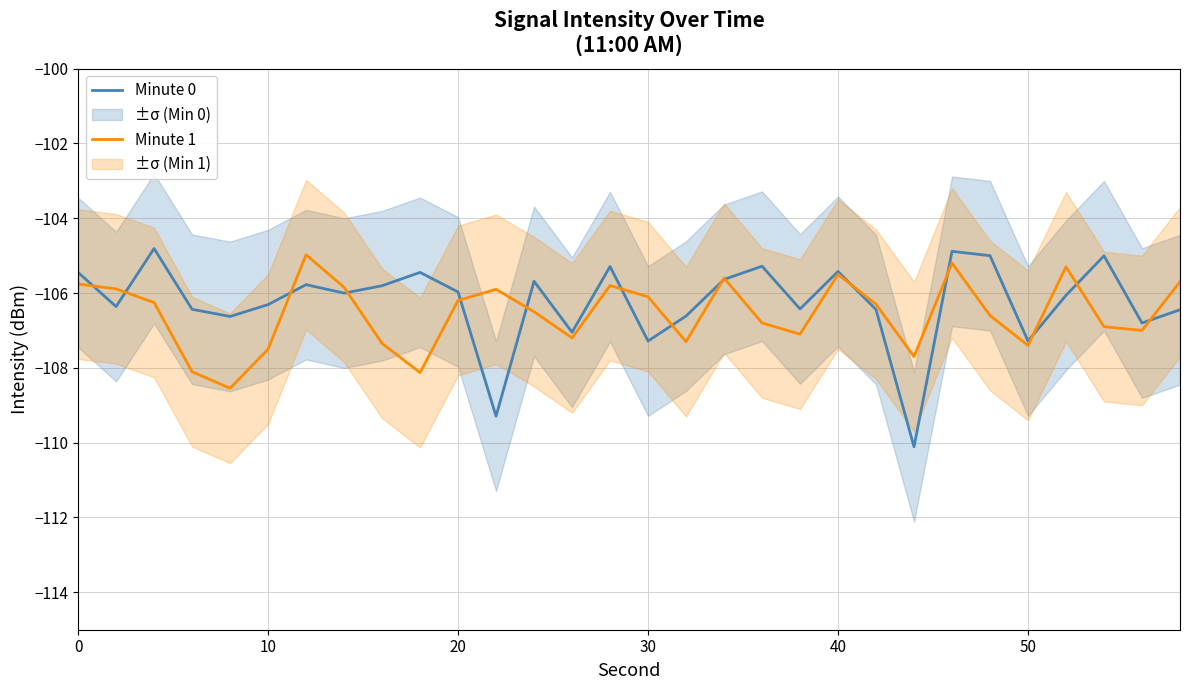

At how many categories does at least one series exceed -106?

19